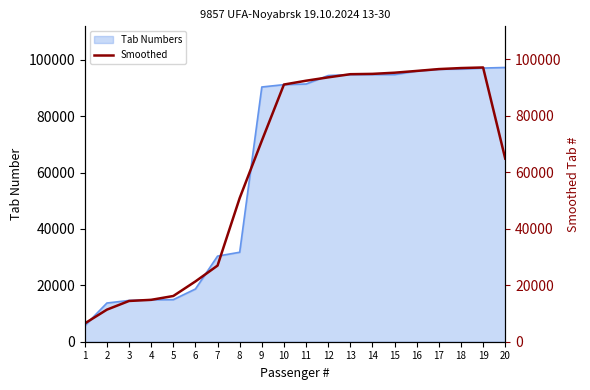

Does the chart have visible grid lines?

No